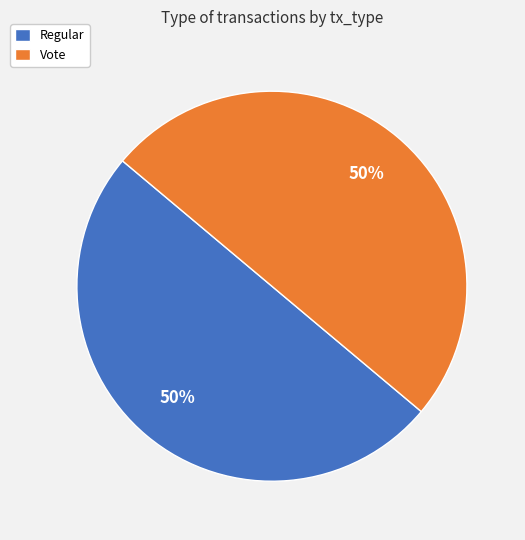

To the nearest percent, what portion does Regular represent?

50%